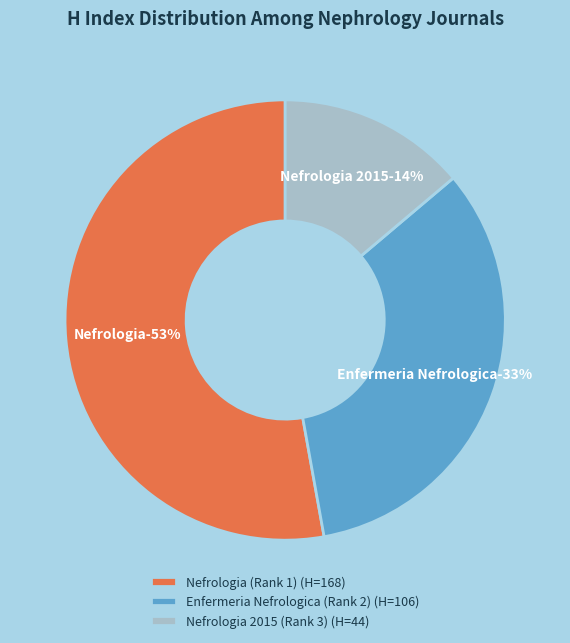

What percentage is NOT represented by Enfermeria Nefrologica (Rank 2)?

66.7%